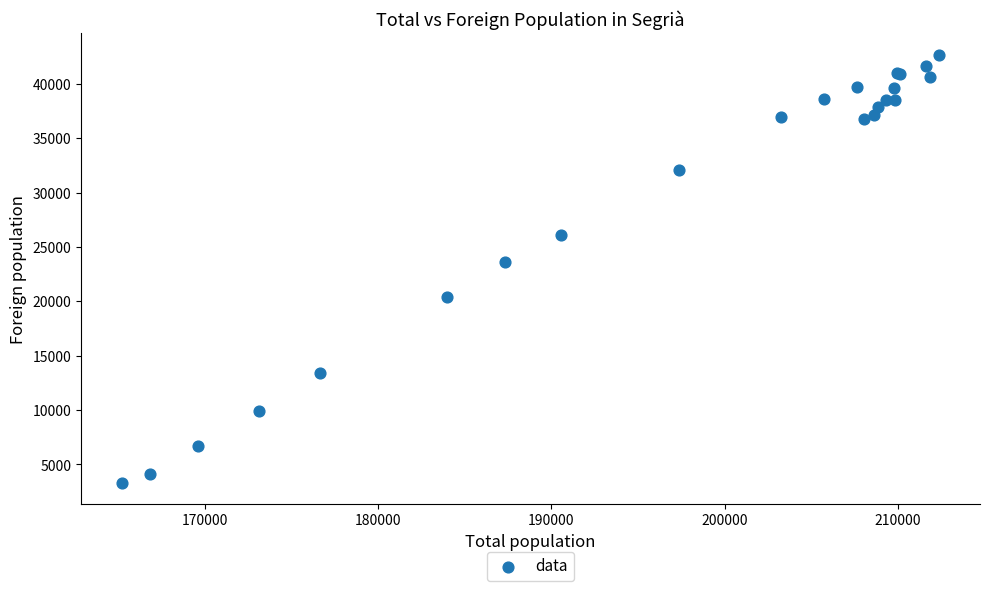

What Y value in the scatter plot is closest to 23012?

23606